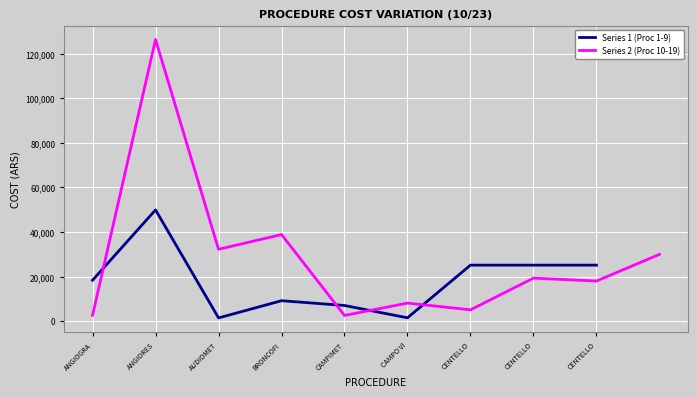

Reading right to left, extract all data points from this chart.

29955.3	17990.5	19300.3	5069.5	8096.8	2536.6	38860.3	32242.9	126442.3	2644.8	25131.1	25131.1	25131.1	1490.2	7014.4	9164.8	1439.7	49937.5	18351.3